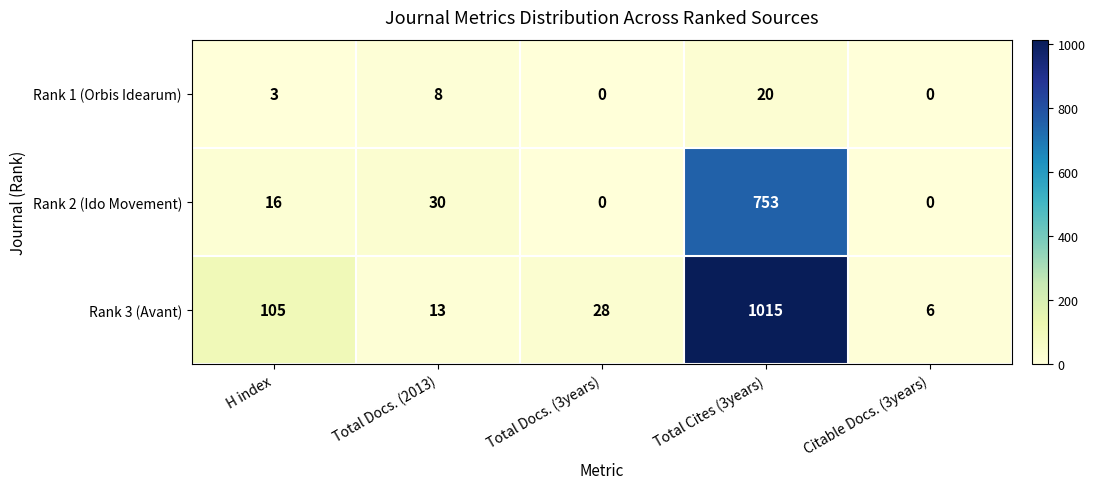

Which series has the largest range (max minus min)?

Rank 3 (Avant)